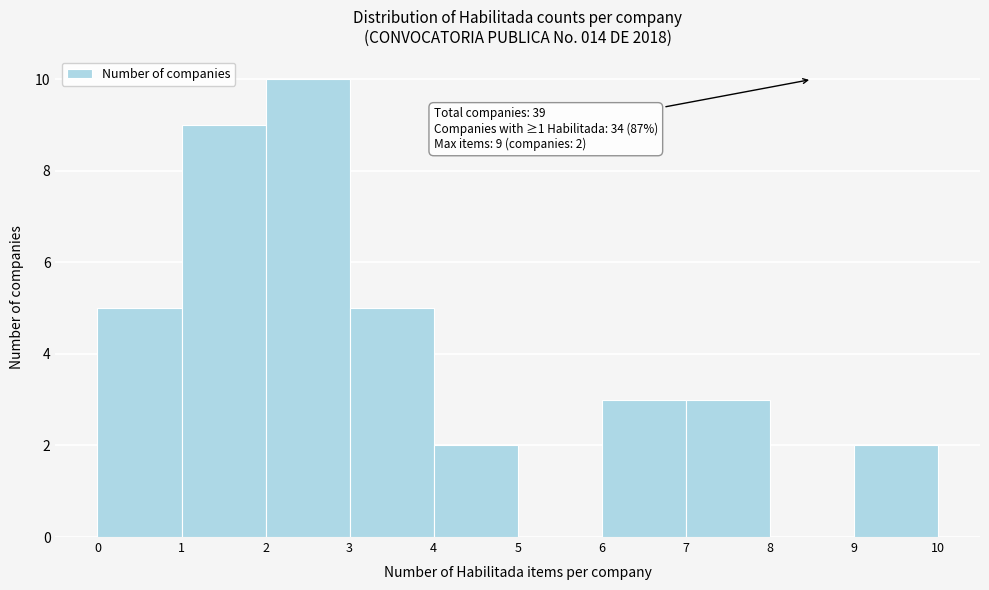

Over which range of the x-axis is the bar tallest?

2 to 3